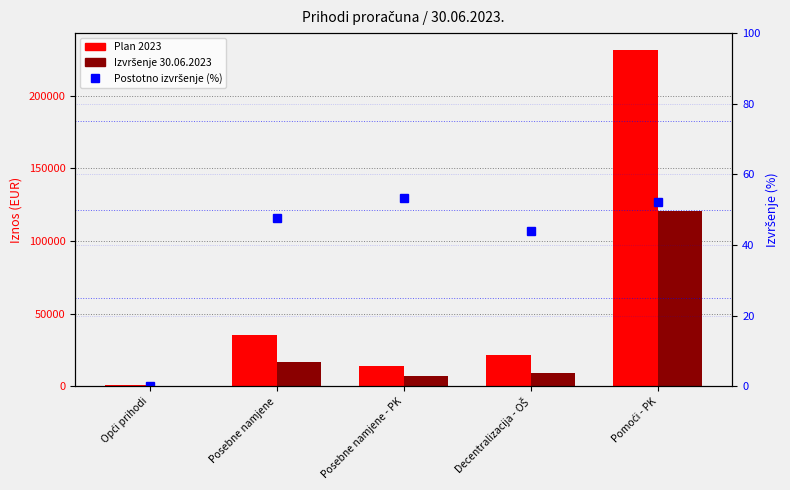

At which label does Postotno izvršenje (%) first exceed 47?

Posebne namjene